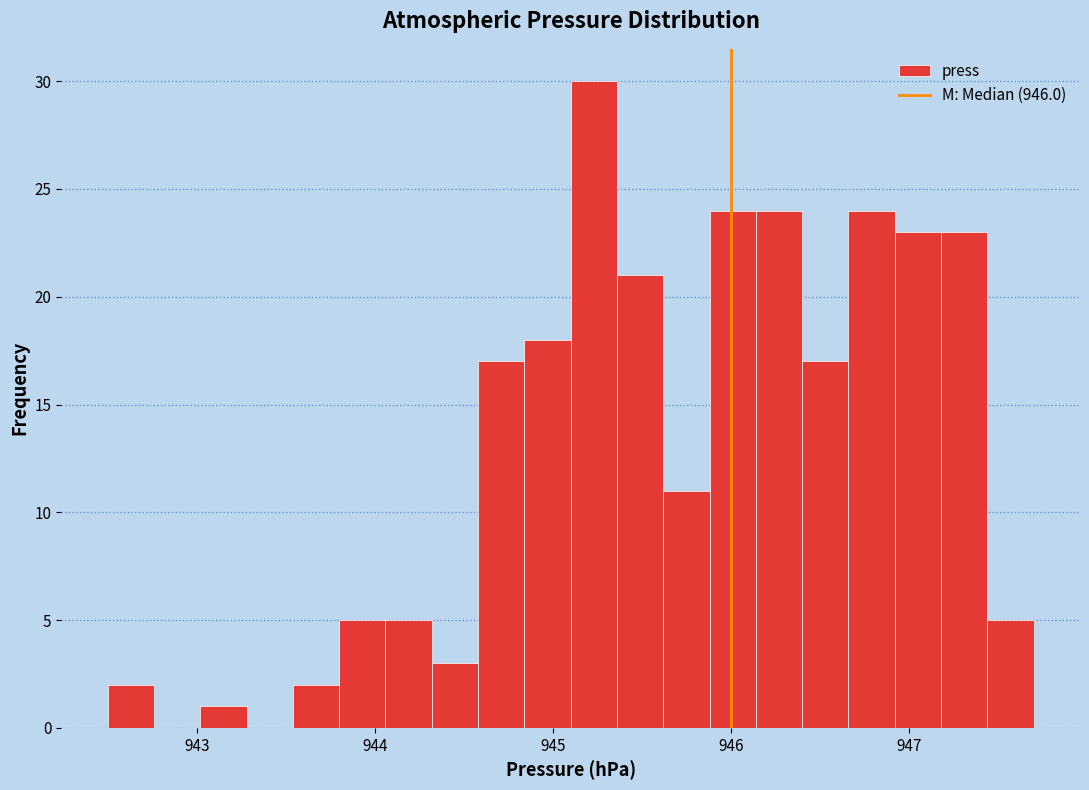

Around what value on the x-axis is the tallest bar? Give the approximate position of its centre, as read against the axis.

945.2